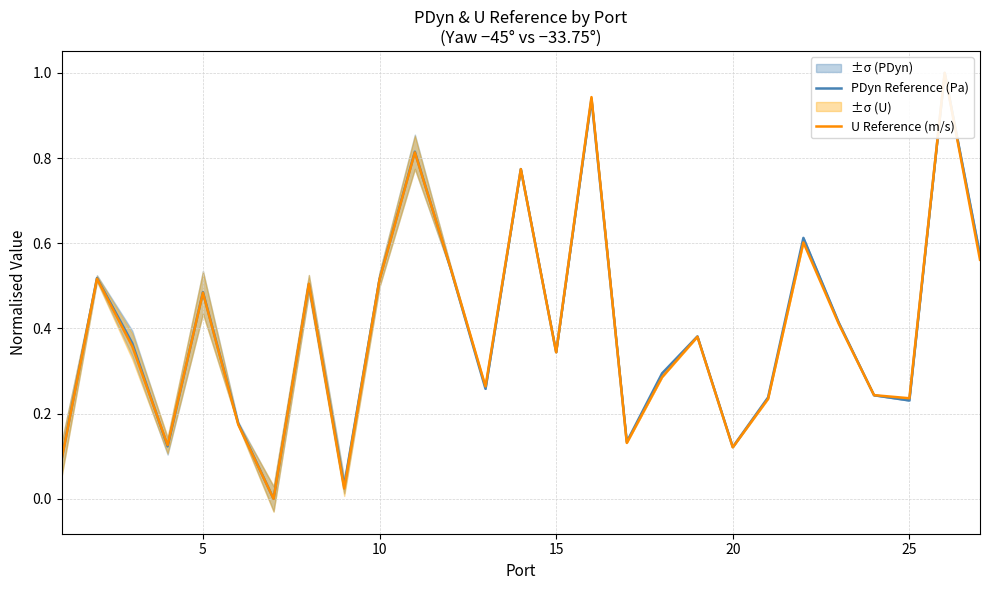

How many distinct data groups are displayed?

2